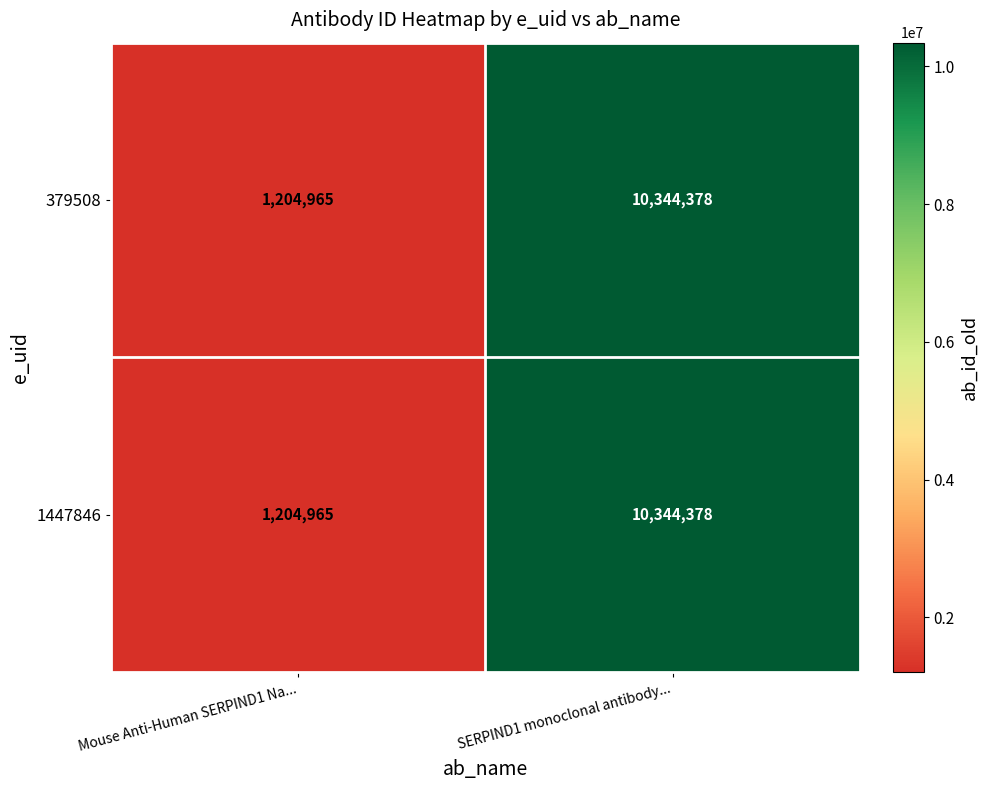

Rank the categories by 1447846 value from highest to lowest.

SERPIND1 monoclonal antibody..., Mouse Anti-Human SERPIND1 Na...